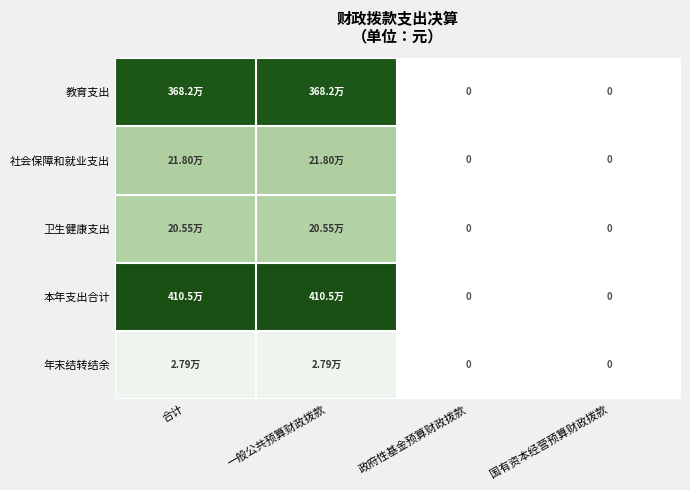

Which series changed the most between 一般公共预算财政拨款 and 国有资本经营预算财政拨款?

本年支出合计